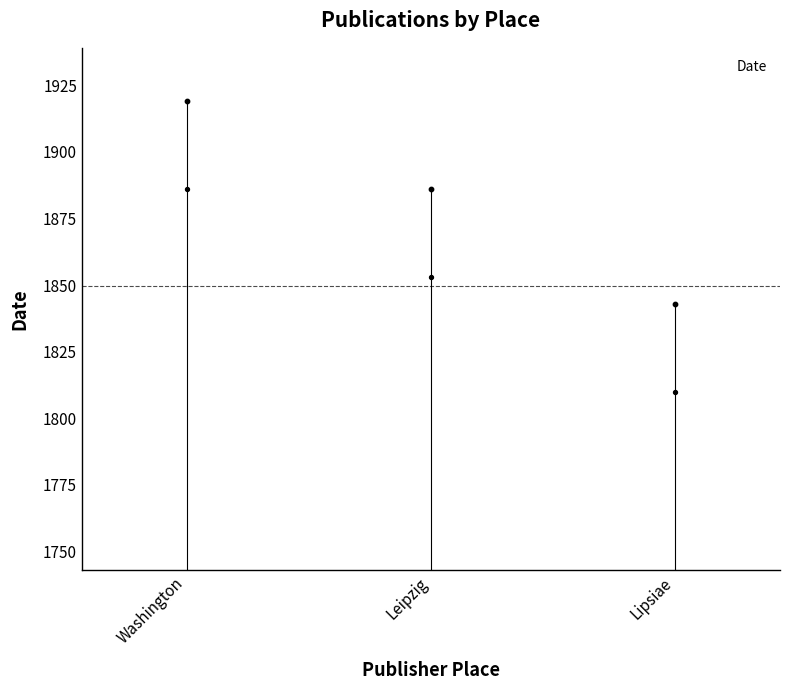

What is the ratio of the value at Lipsiae to the value at Leipzig?

1.0